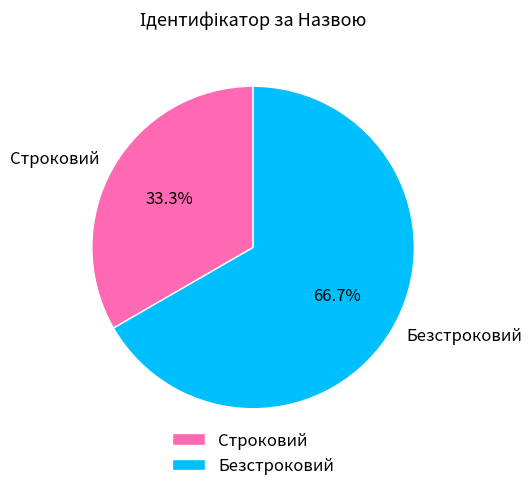

How many slices are in this pie chart?

2